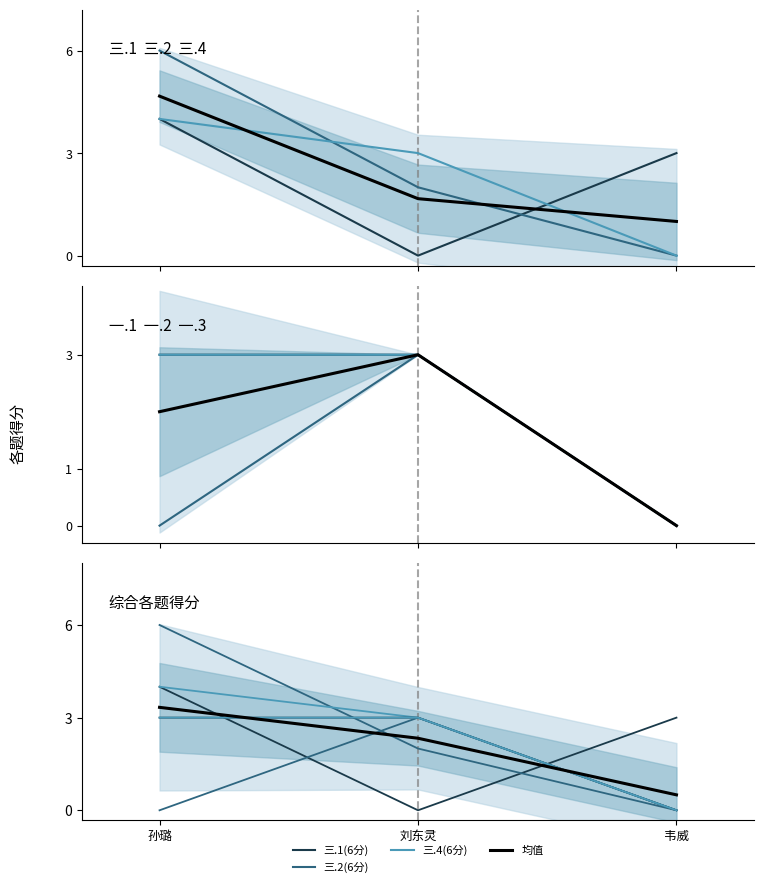

What is the highest value of the 三.4(6分) series?

4